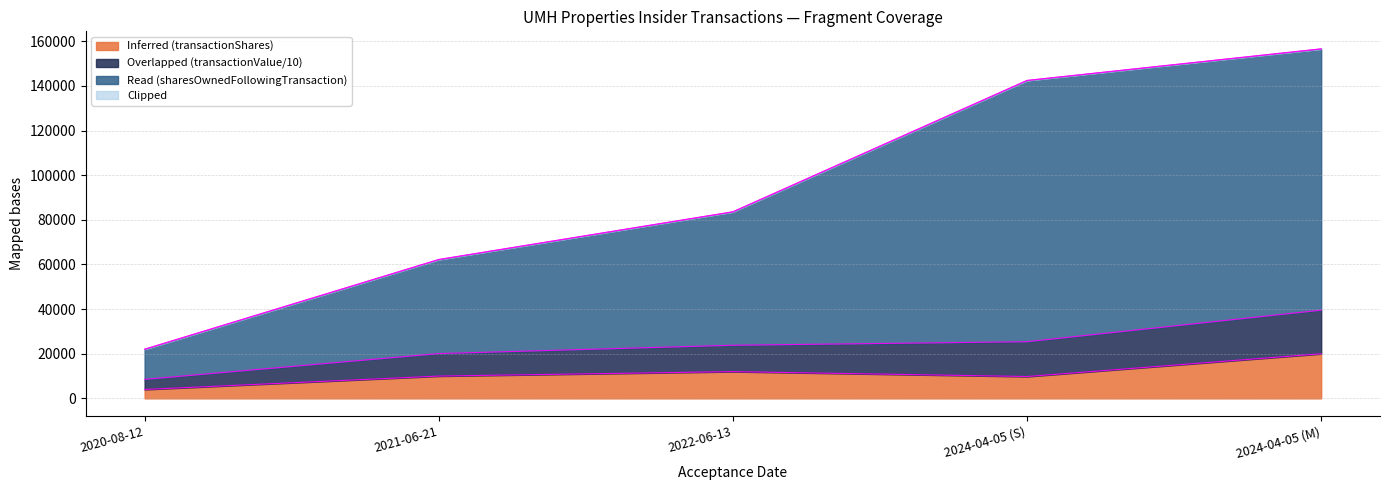

At which category is the sum across all series the highest?

2024-04-05 (M)